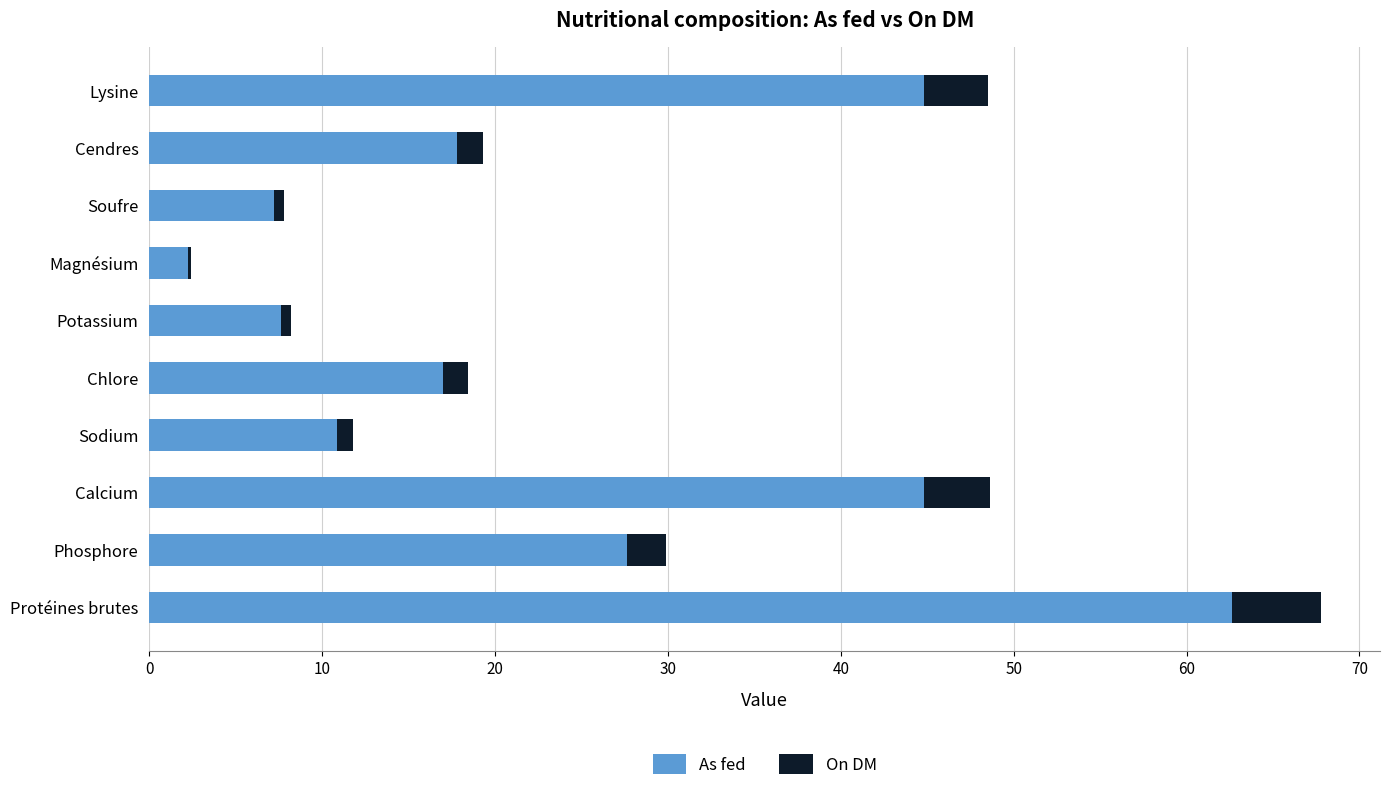

Where is As fed nearest to the value 32?

Phosphore